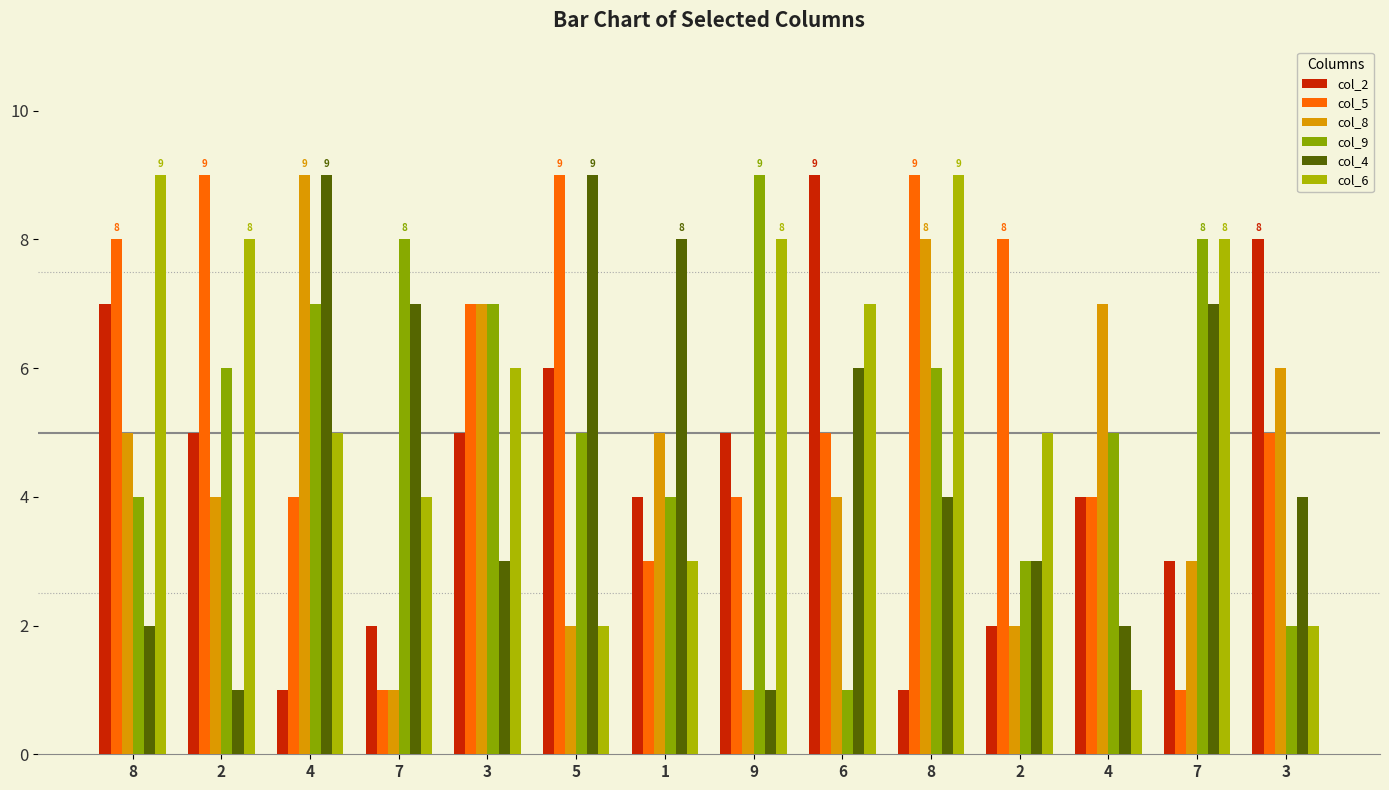

Which series has the largest range (max minus min)?

col_2